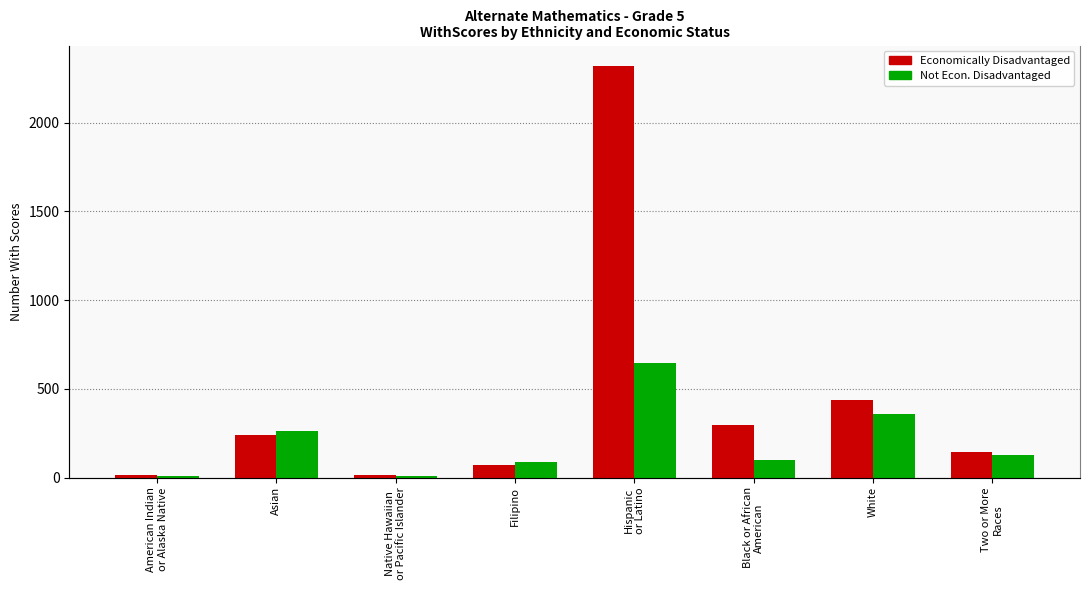

Which series has the largest range (max minus min)?

Economically Disadvantaged